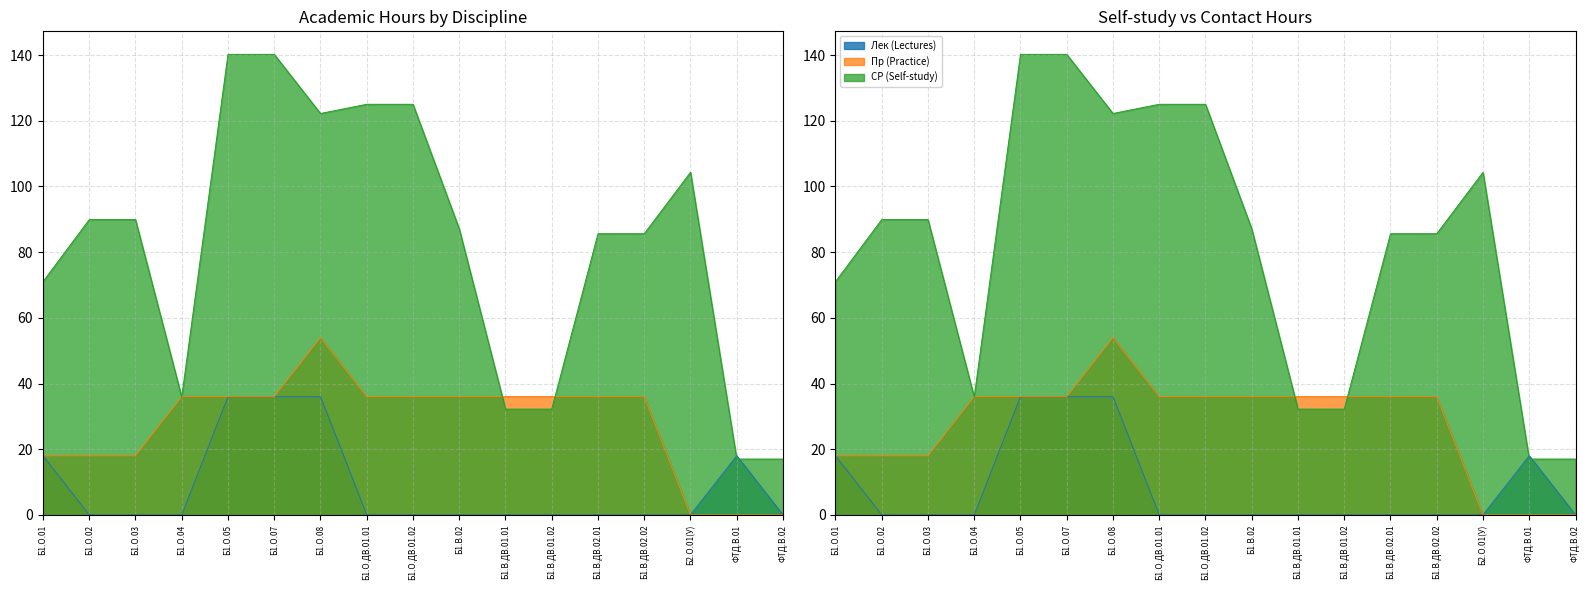

What is the label of the 17th point from the right?

Б1.О.01